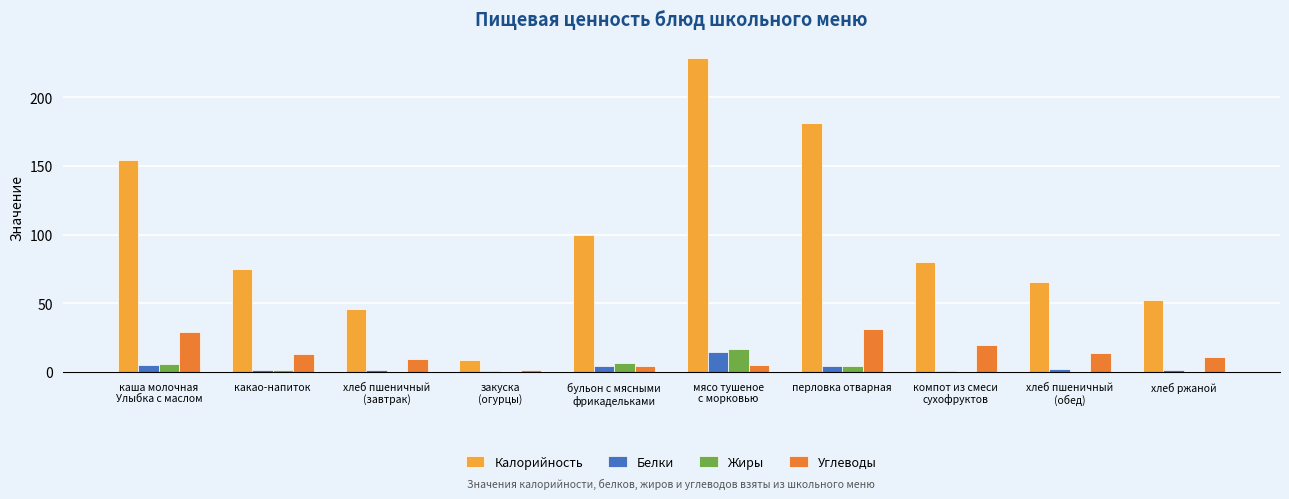

Which series has the largest total across all categories?

Калорийность